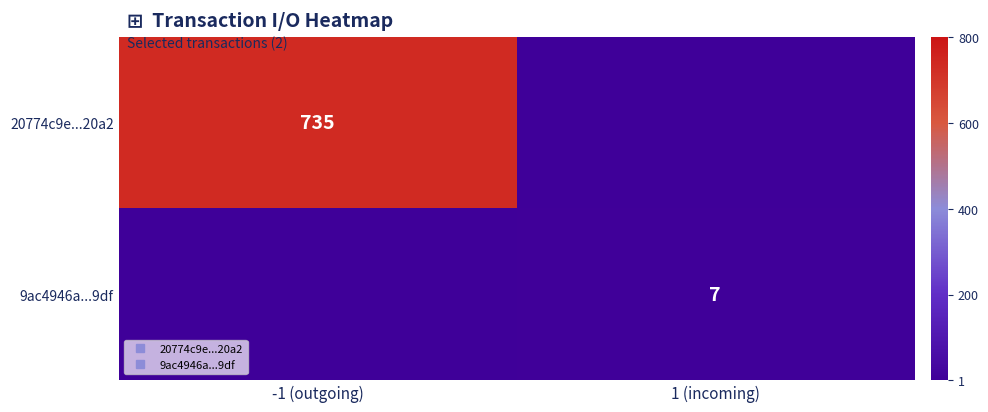

At which label is 20774c9e...20a2 closest to 367?

1 (incoming)